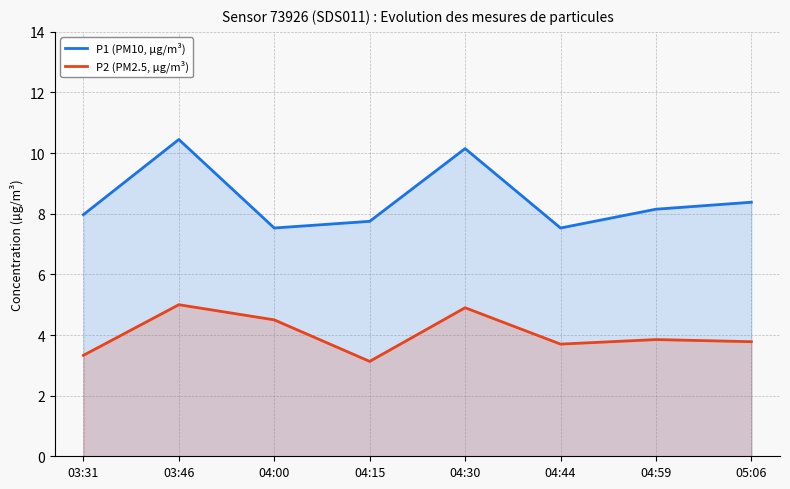

The value of P2 at 04:30 is 4.9. True or false?

True